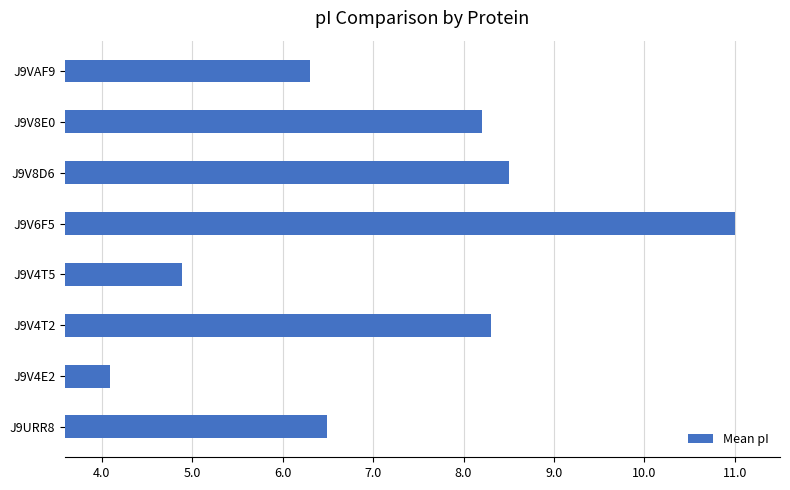

What is the average value?

7.2